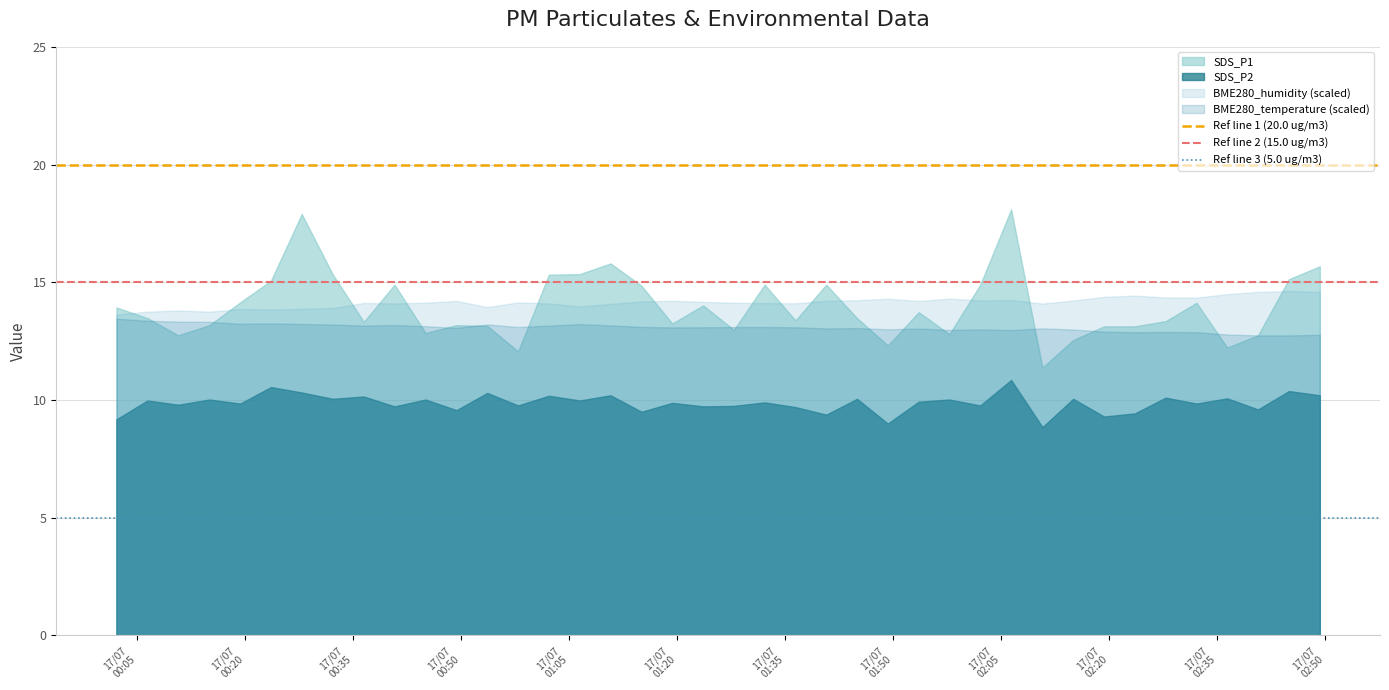

True or false: SDS_P2 and BME280_temperature (scaled) cross at least once.

False